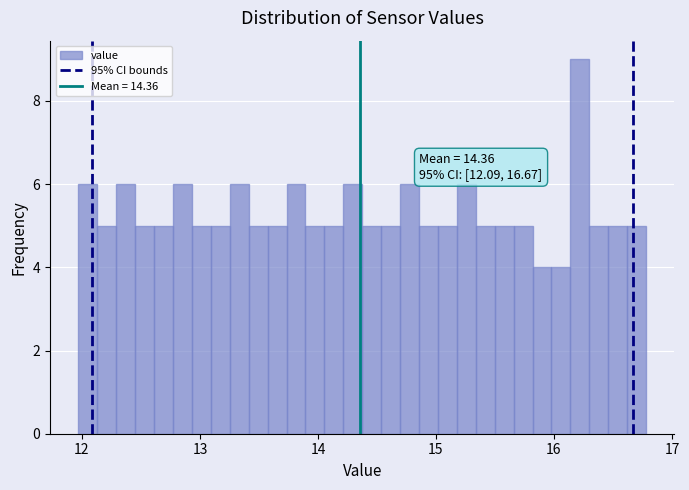

Read against the x-axis, roughly where is the centre of the tallest bar?

16.2